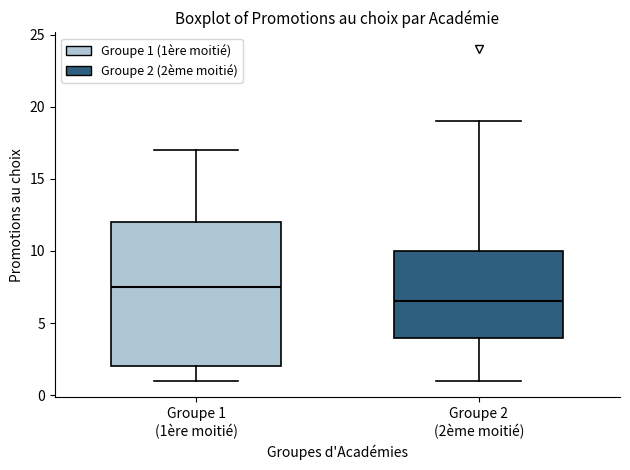

Which box has the lowest median line?

Groupe 2 (2ème moitié)